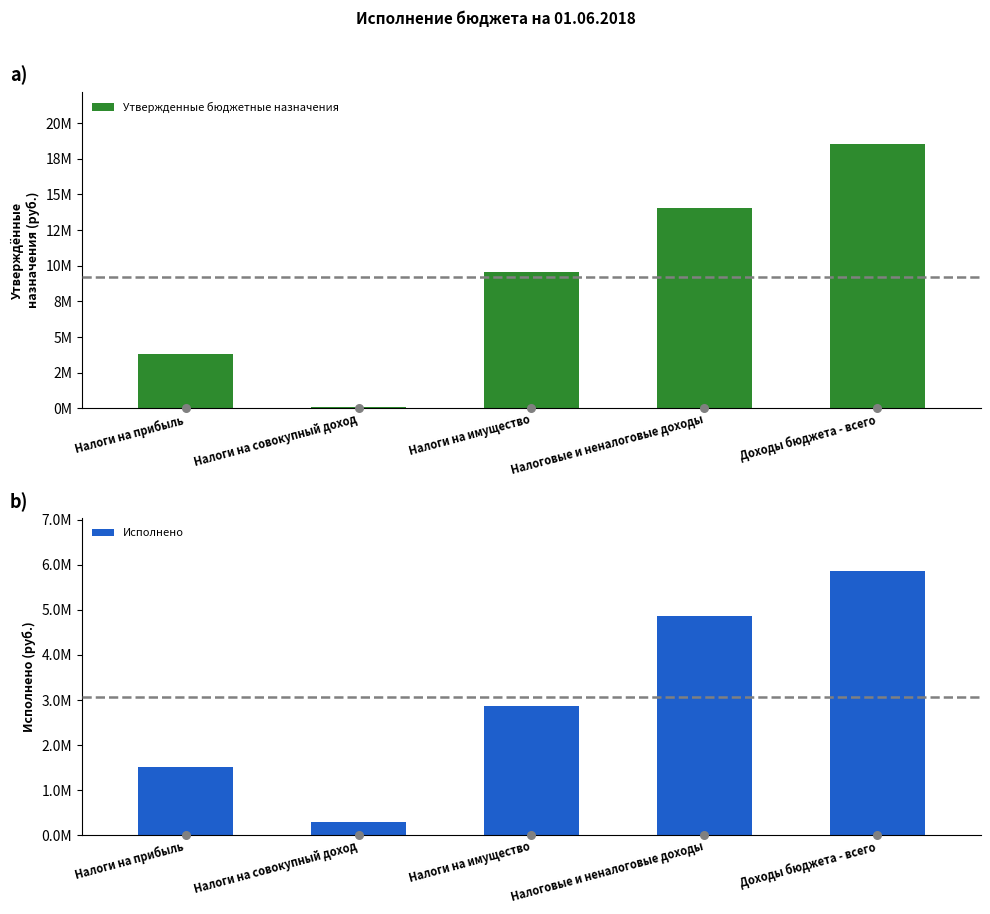

Which series reaches the minimum Y coordinate?

Утвержденные бюджетные назначения